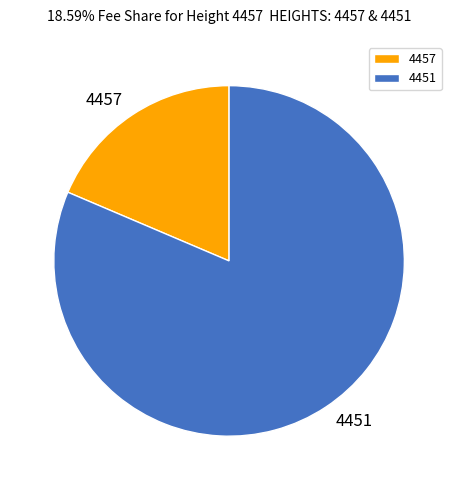

Is 4457 the majority of the pie?

No